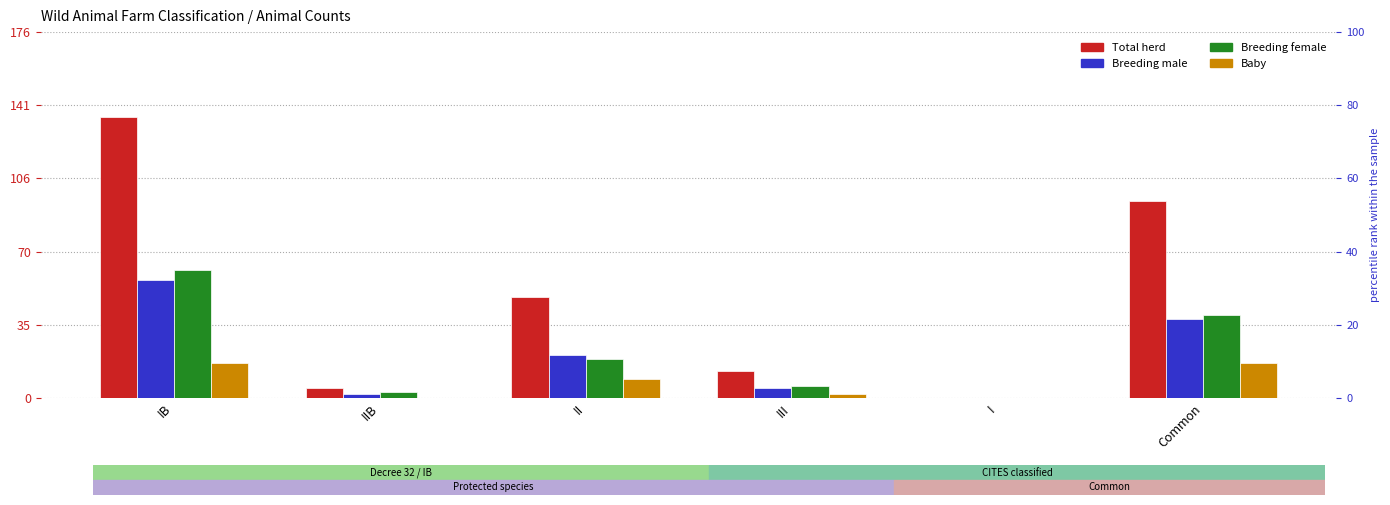

Are the bars grouped side by side (vs. stacked)?

Yes